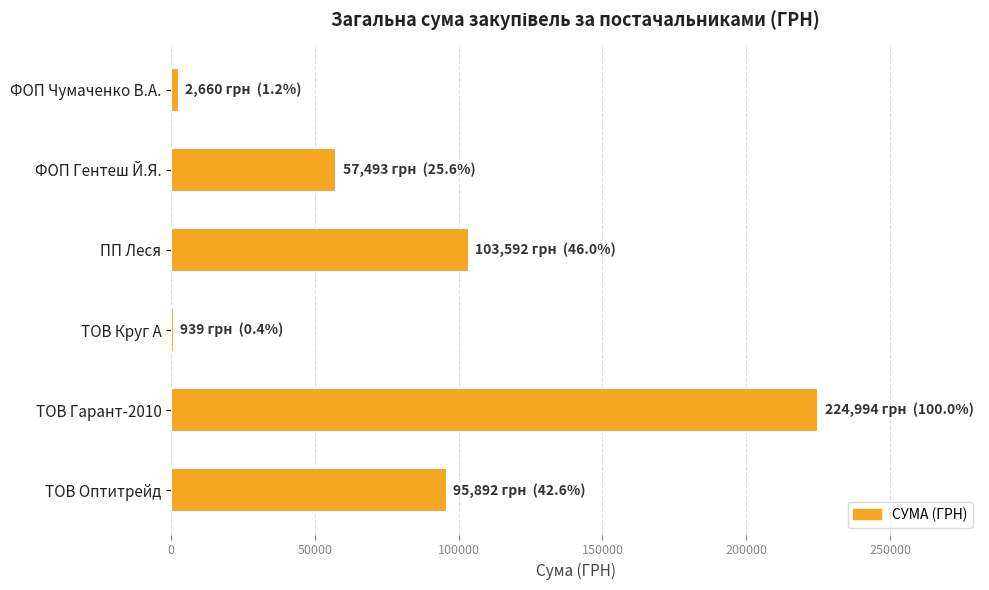

The value at ТОВ Оптитрейд is 95891.7. True or false?

True